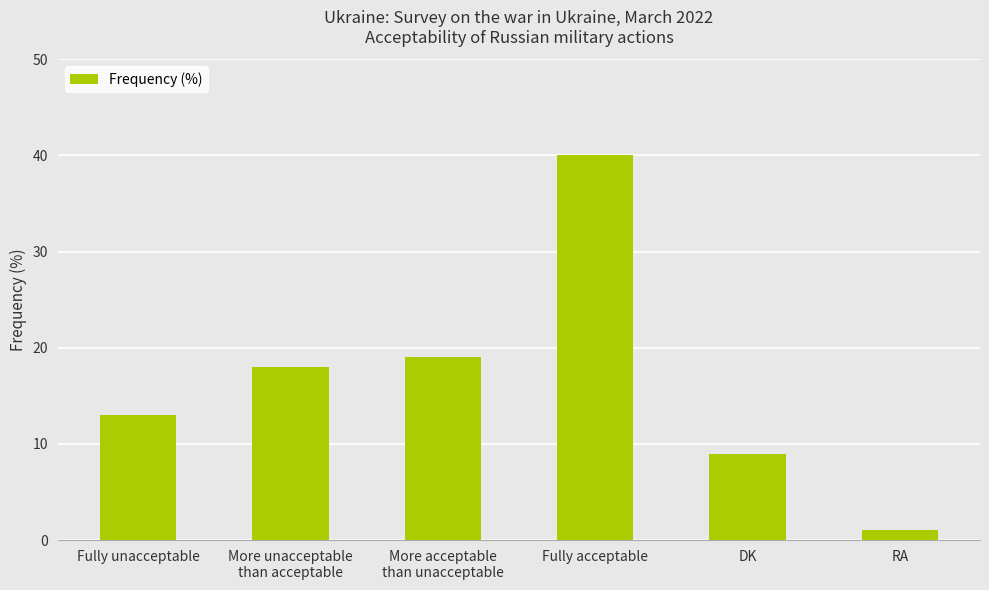

List the labels in order of value, largest first.

Fully acceptable, More acceptable
than unacceptable, More unacceptable
than acceptable, Fully unacceptable, DK, RA